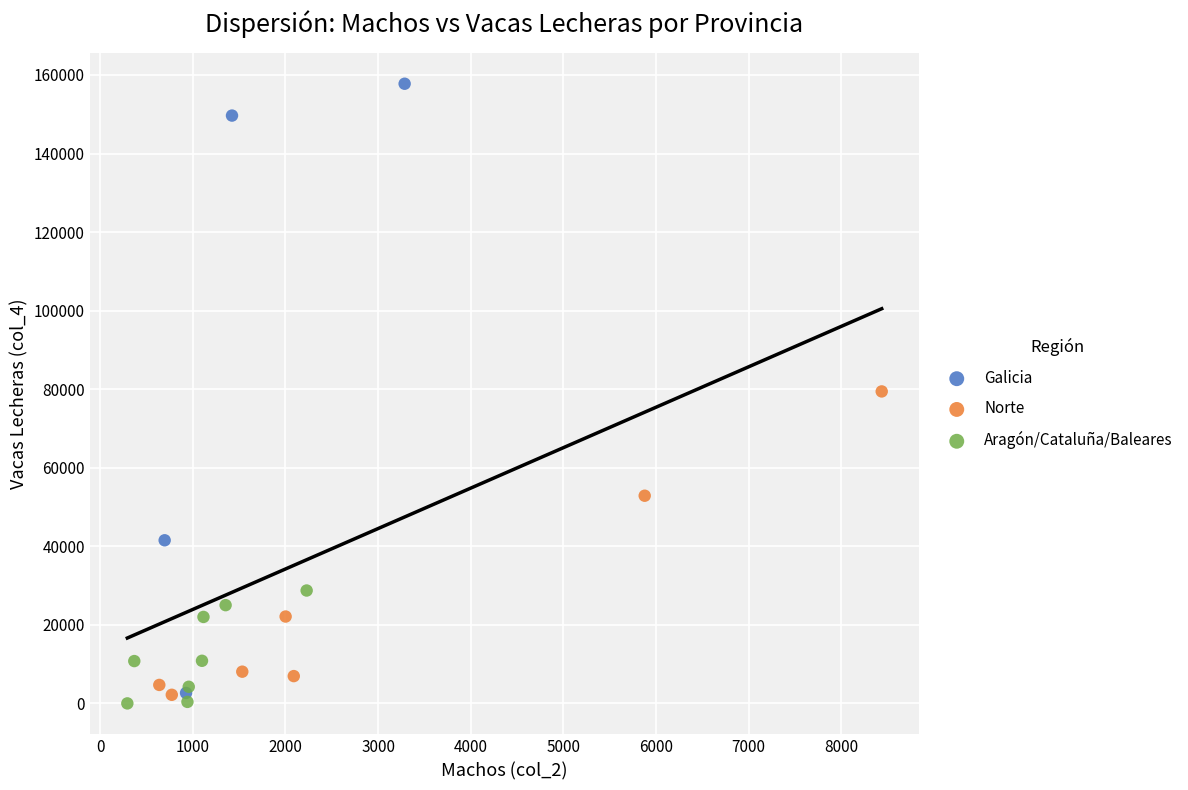

Which series has the largest Y range (max minus min)?

Galicia